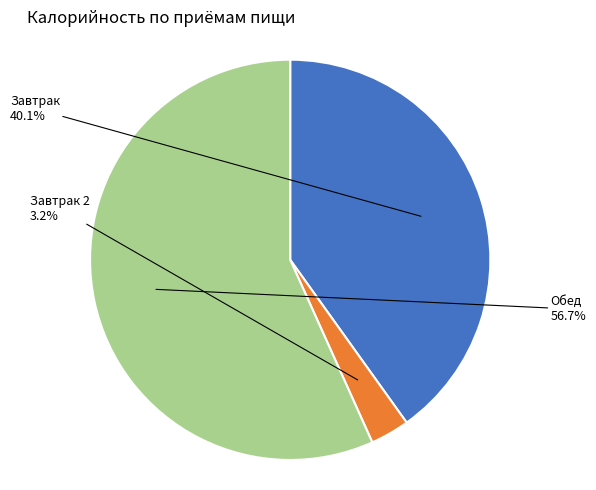

To the nearest percent, what is the difference between the largest and smallest slice percentages?

54%